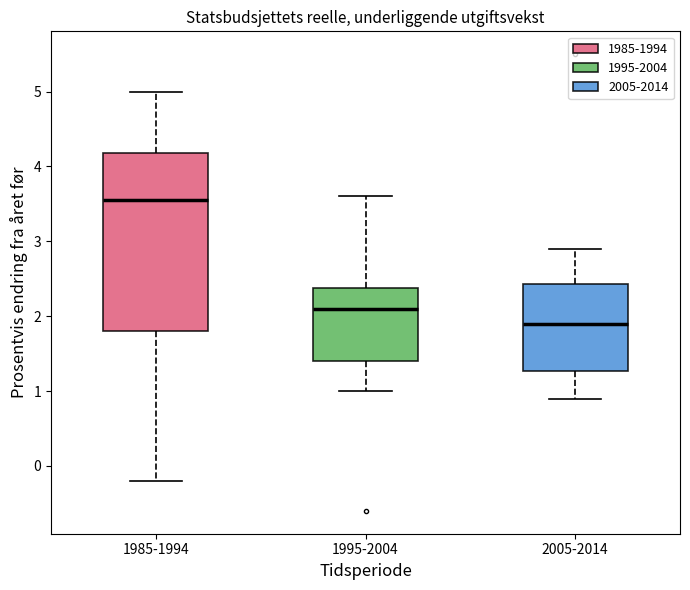

Reading left to right, transcribe this box plot: for each box, give where its median line is, the range the box spans, and where its two whiskers end, as read against the y-axis. The values are not printed on the chart, so give them approximately, as read against the axis.

1985-1994: median 3.6, box 1.8 to 4.2, whiskers -0.2 to 5.0
1995-2004: median 2.1, box 1.4 to 2.4, whiskers 1.0 to 3.6
2005-2014: median 1.9, box 1.3 to 2.4, whiskers 0.9 to 2.9